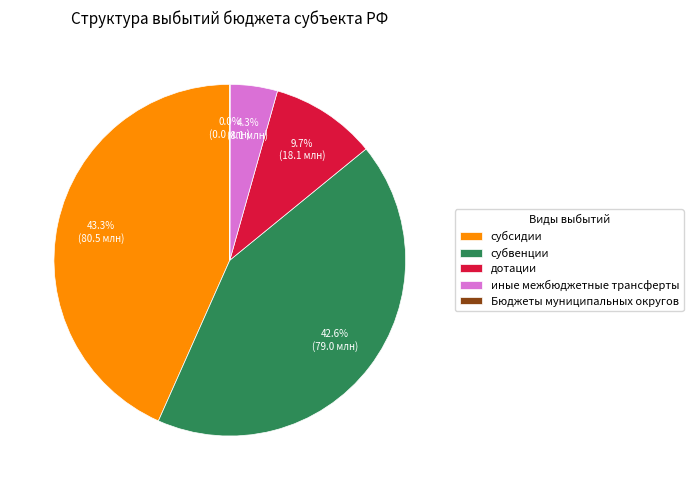

Does субвенции account for over 50% of the chart?

No